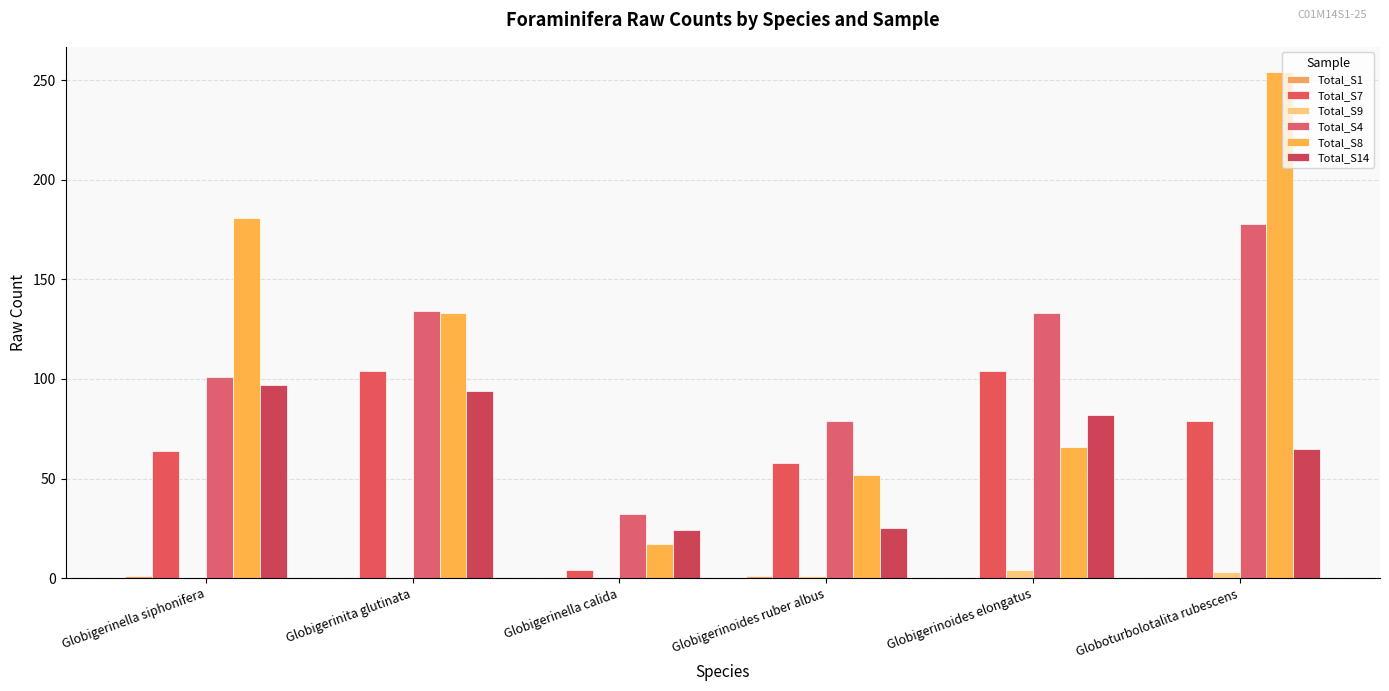

What value does the Total_S7 series have at Globigerinoides ruber albus, to the nearest 5?

60